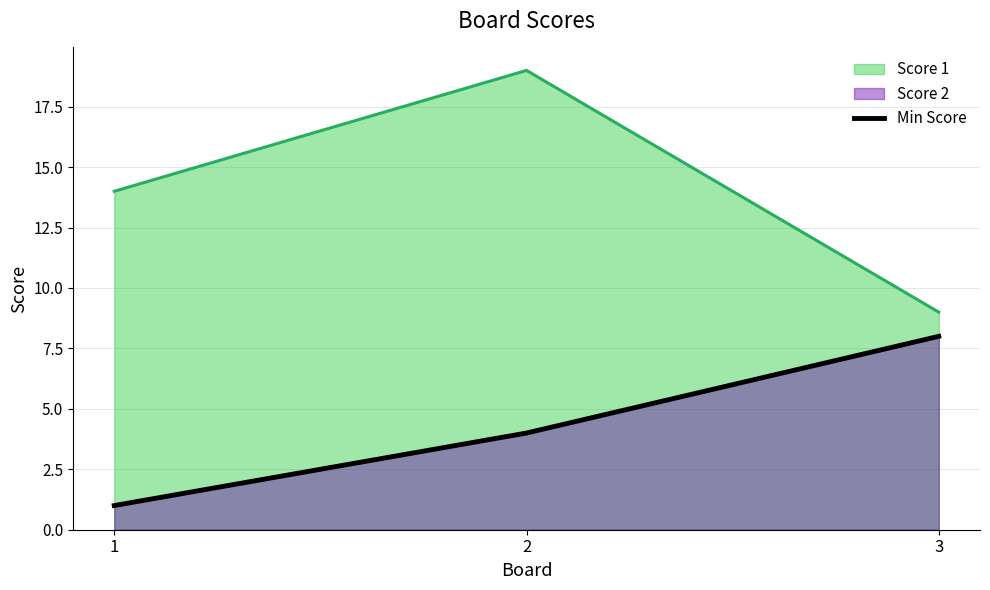

How many values are between 1 and 8?

3